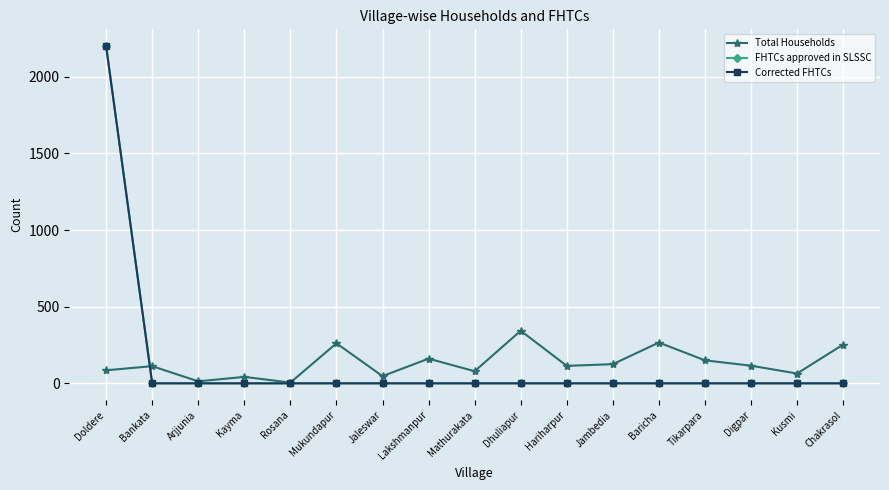

What is the total value across all series at Kayma?

42